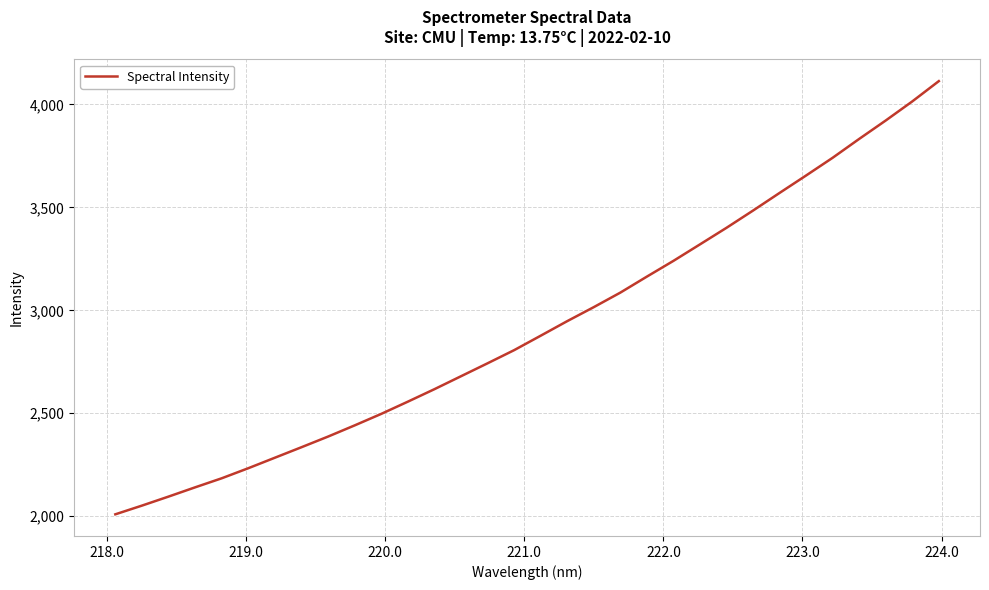

What is the maximum value shown in the chart?

4113.2